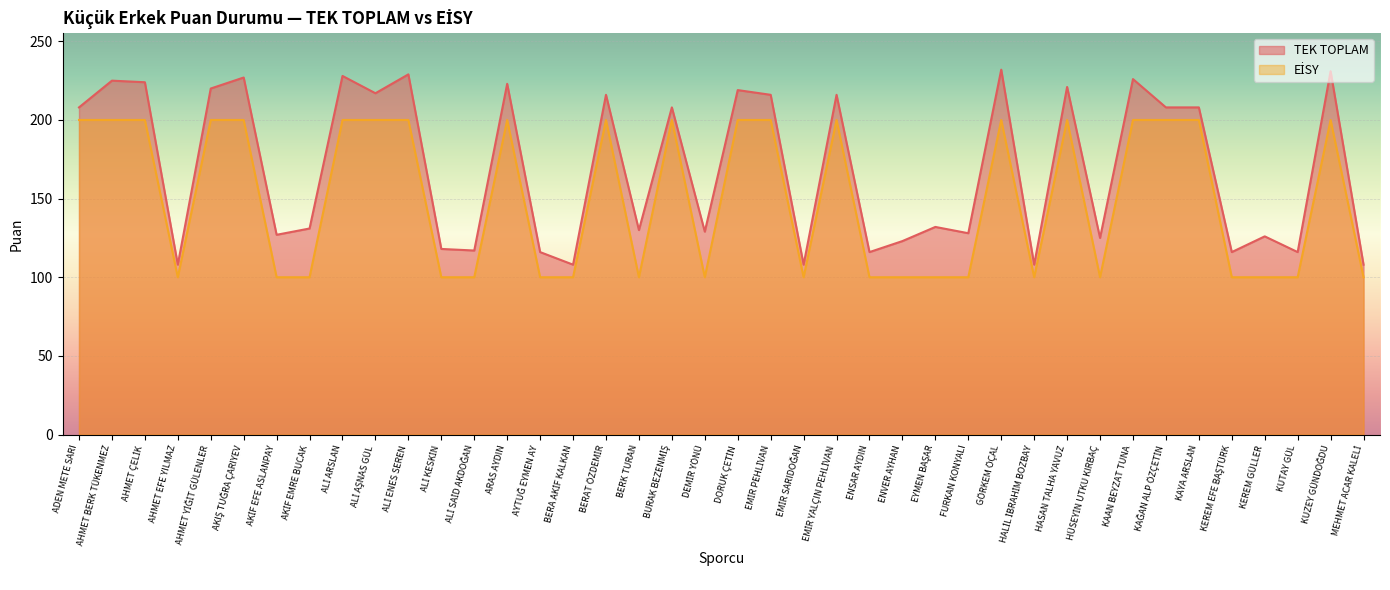

Count the number of categories in the chart.

40